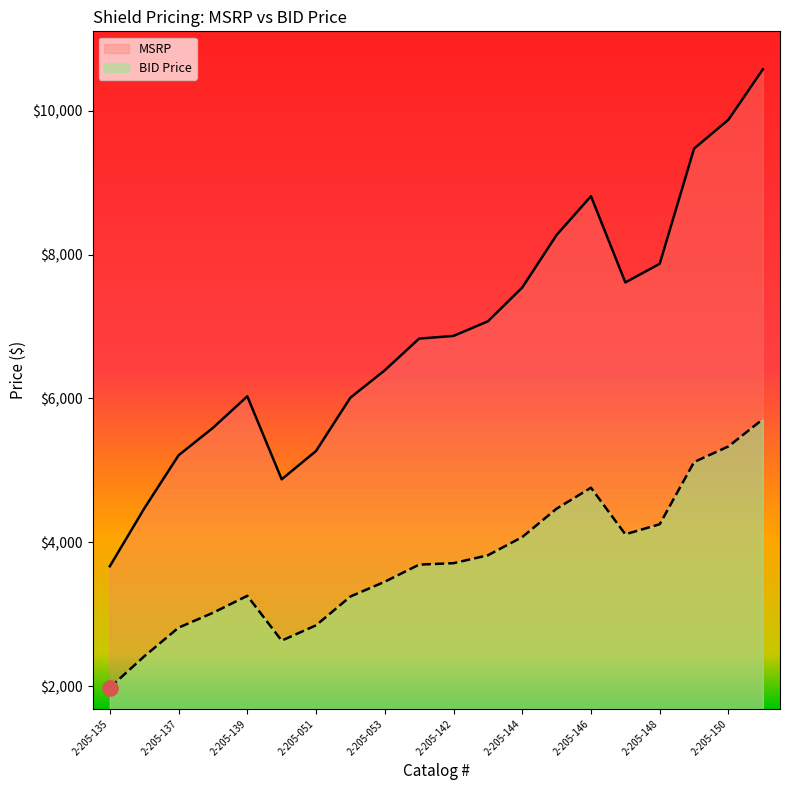

Which series has the largest Y range (max minus min)?

MSRP